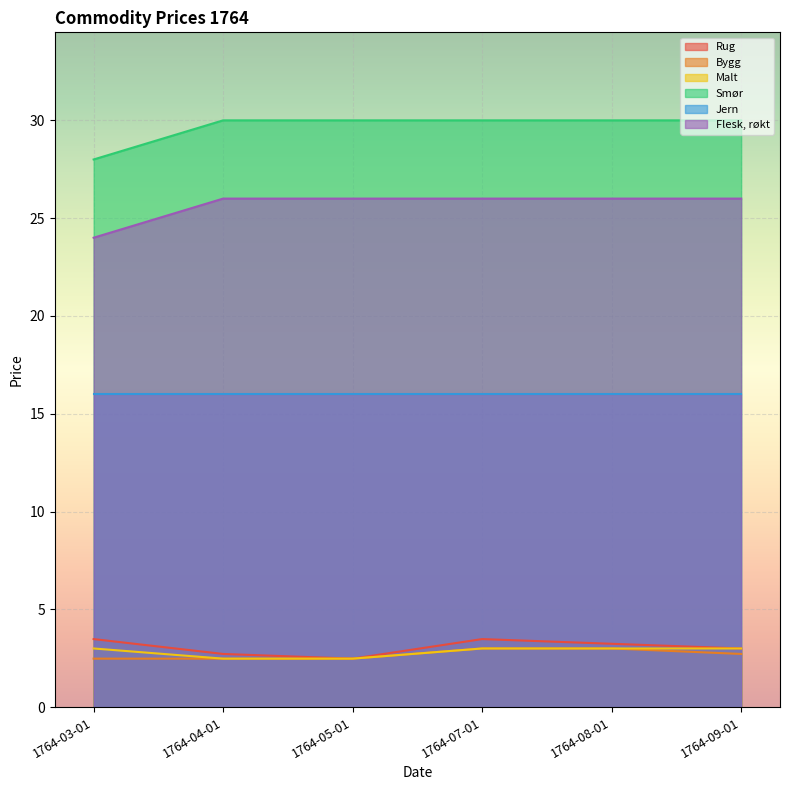

Which series has the largest range (max minus min)?

Smør